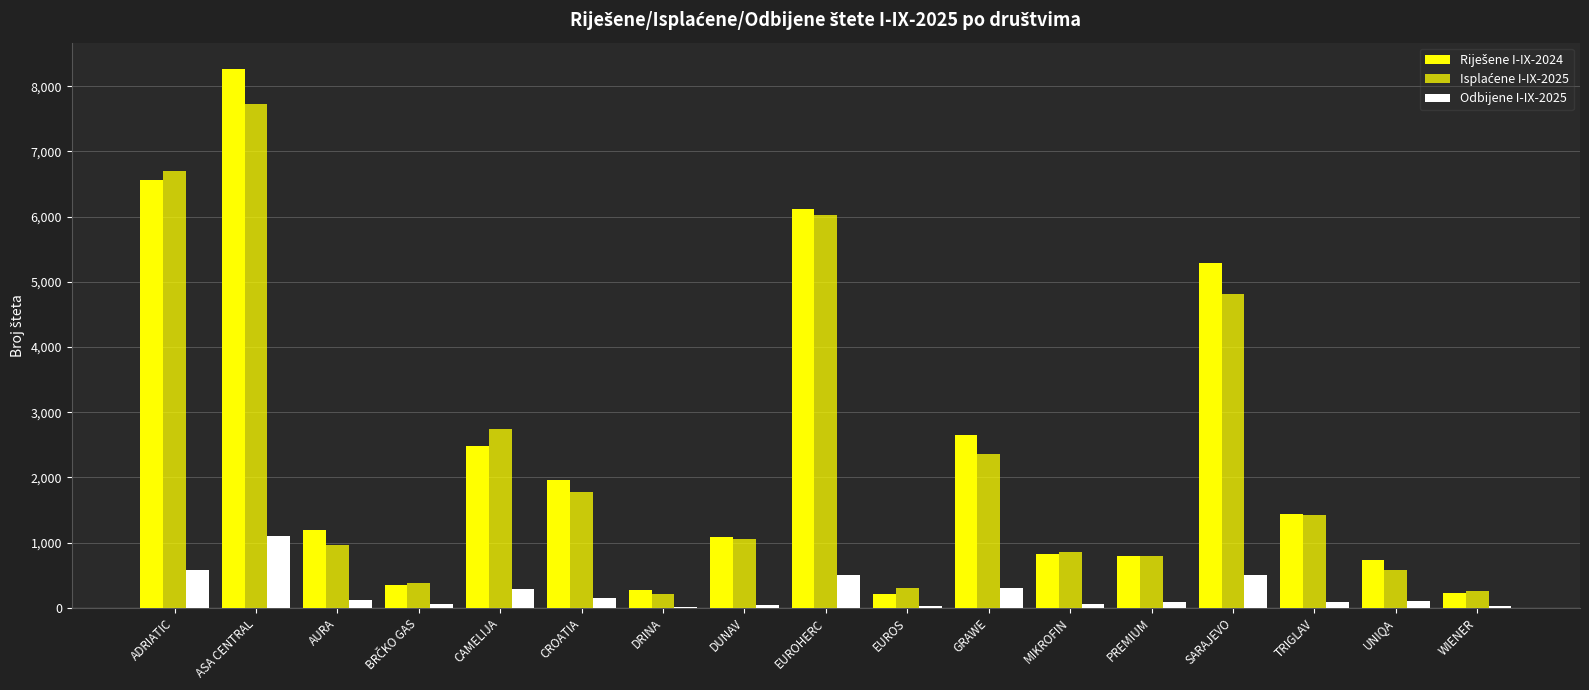

What is the sum of all Odbijene I-IX-2025 values?

4035